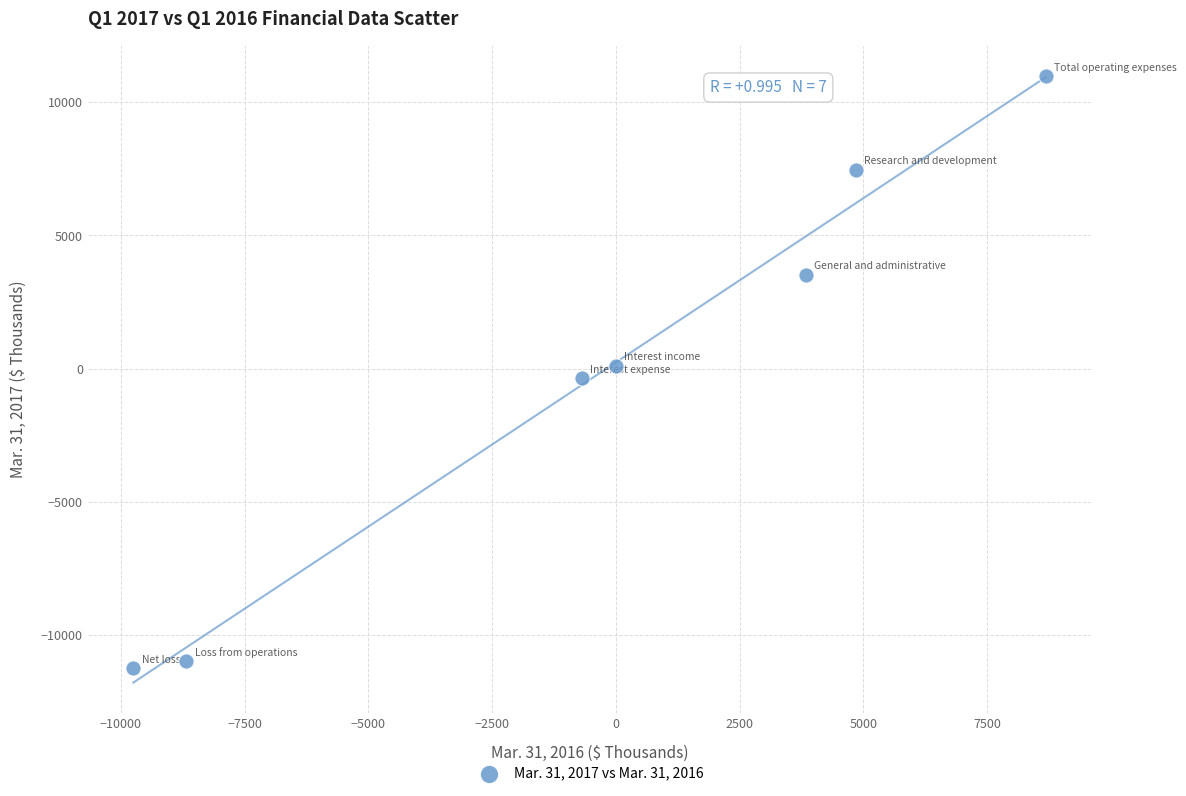

What is the average Y value?

-72